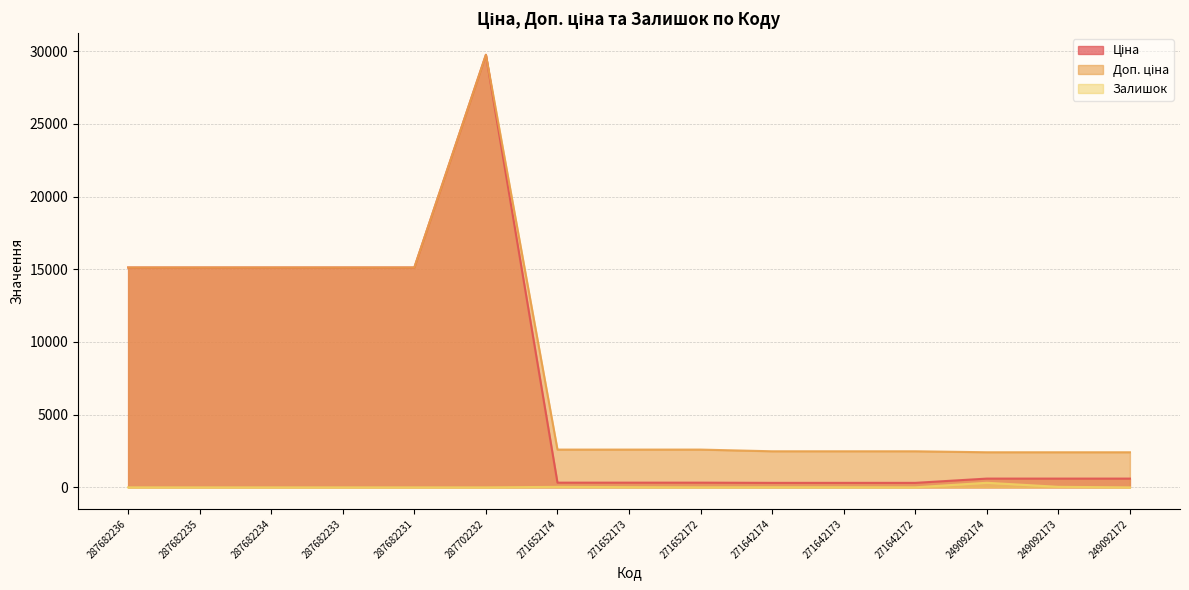

Where is the first local maximum for Ціна?

287702232